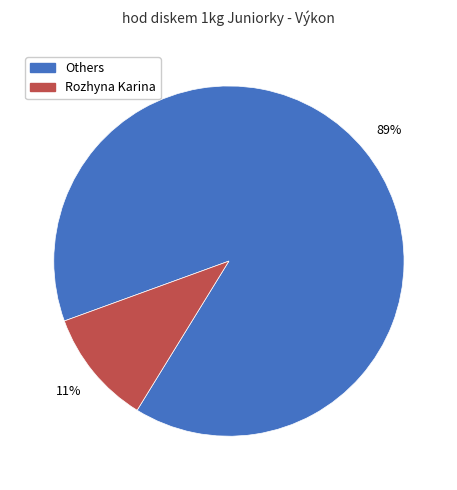

To the nearest percent, what percentage of the pie is Rozhyna Karina?

11%